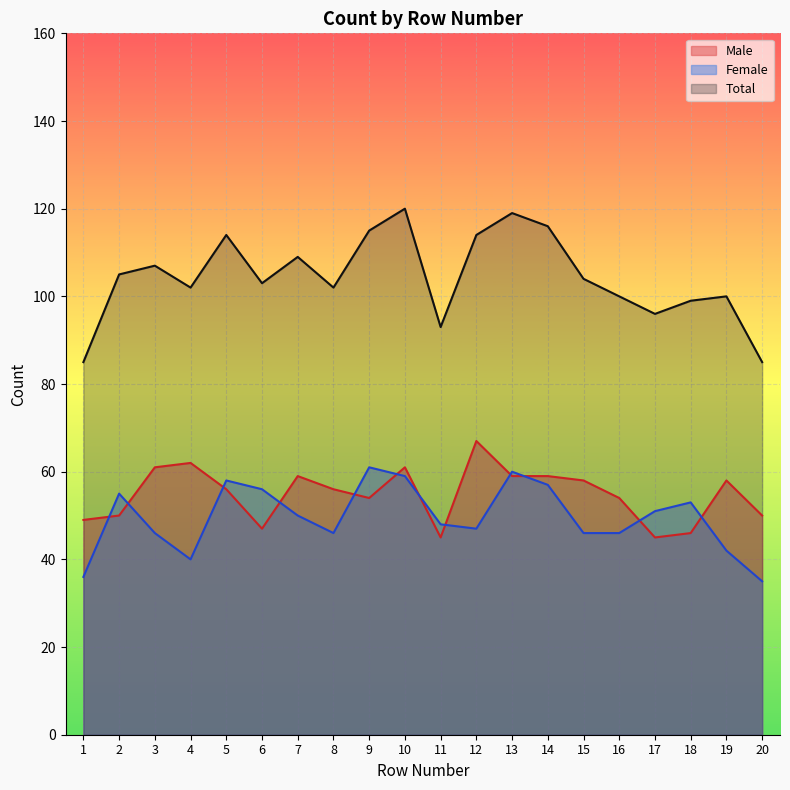

What is the sum of the Male values at 17 and 14?

104